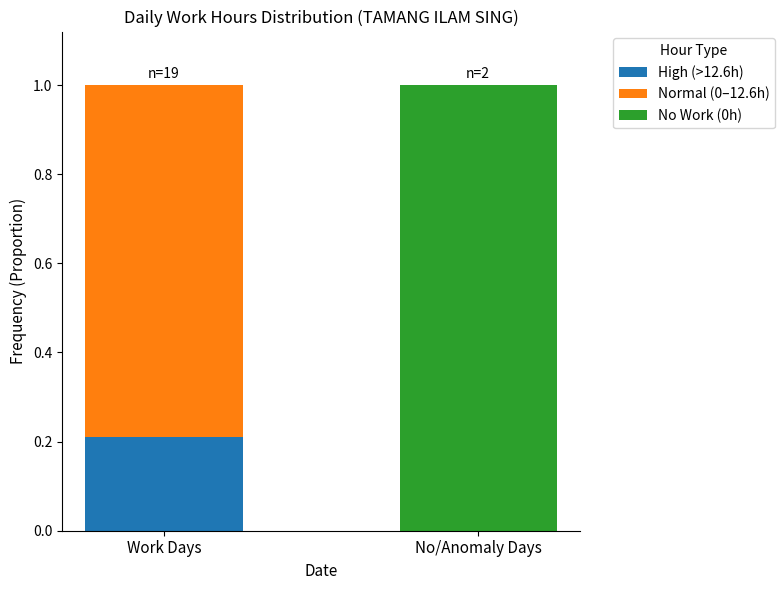

Which category has the highest value in the High (>12.6h) series?

Work Days